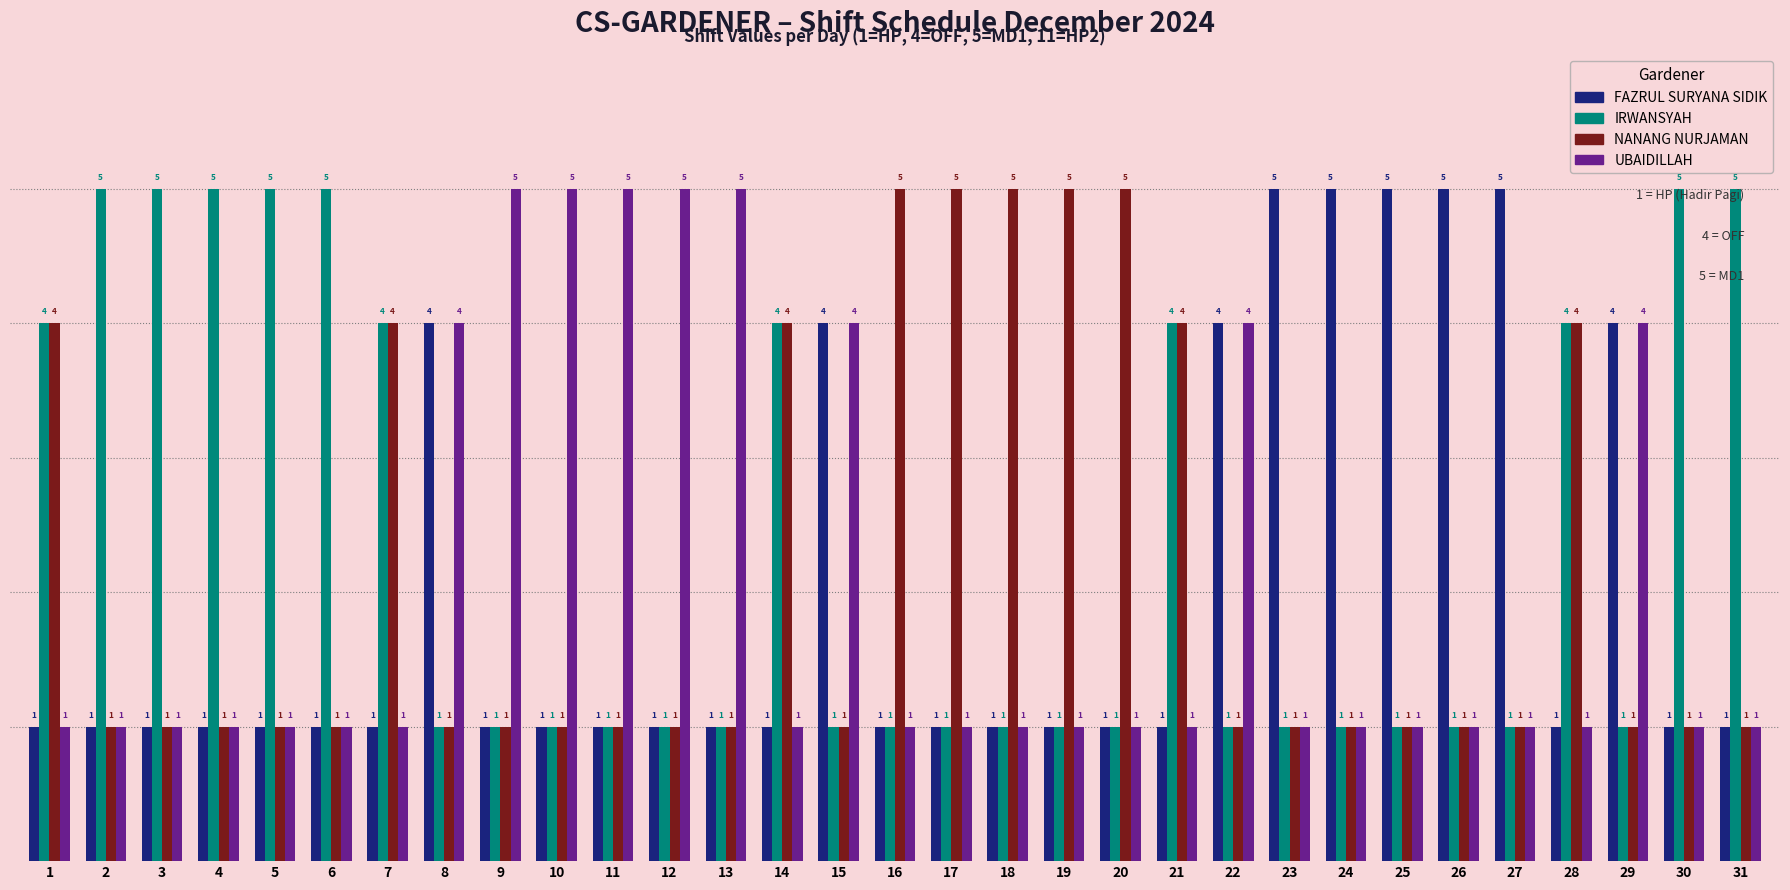

Reading left to right, list all the values displayed in this chart.

FAZRUL SURYANA SIDIK: 1=1	2=1	3=1	4=1	5=1	6=1	7=1	8=4	9=1	10=1	11=1	12=1	13=1	14=1	15=4	16=1	17=1	18=1	19=1	20=1	21=1	22=4	23=5	24=5	25=5	26=5	27=5	28=1	29=4	30=1	31=1
IRWANSYAH: 1=4	2=5	3=5	4=5	5=5	6=5	7=4	8=1	9=1	10=1	11=1	12=1	13=1	14=4	15=1	16=1	17=1	18=1	19=1	20=1	21=4	22=1	23=1	24=1	25=1	26=1	27=1	28=4	29=1	30=5	31=5
NANANG NURJAMAN: 1=4	2=1	3=1	4=1	5=1	6=1	7=4	8=1	9=1	10=1	11=1	12=1	13=1	14=4	15=1	16=5	17=5	18=5	19=5	20=5	21=4	22=1	23=1	24=1	25=1	26=1	27=1	28=4	29=1	30=1	31=1
UBAIDILLAH: 1=1	2=1	3=1	4=1	5=1	6=1	7=1	8=4	9=5	10=5	11=5	12=5	13=5	14=1	15=4	16=1	17=1	18=1	19=1	20=1	21=1	22=4	23=1	24=1	25=1	26=1	27=1	28=1	29=4	30=1	31=1